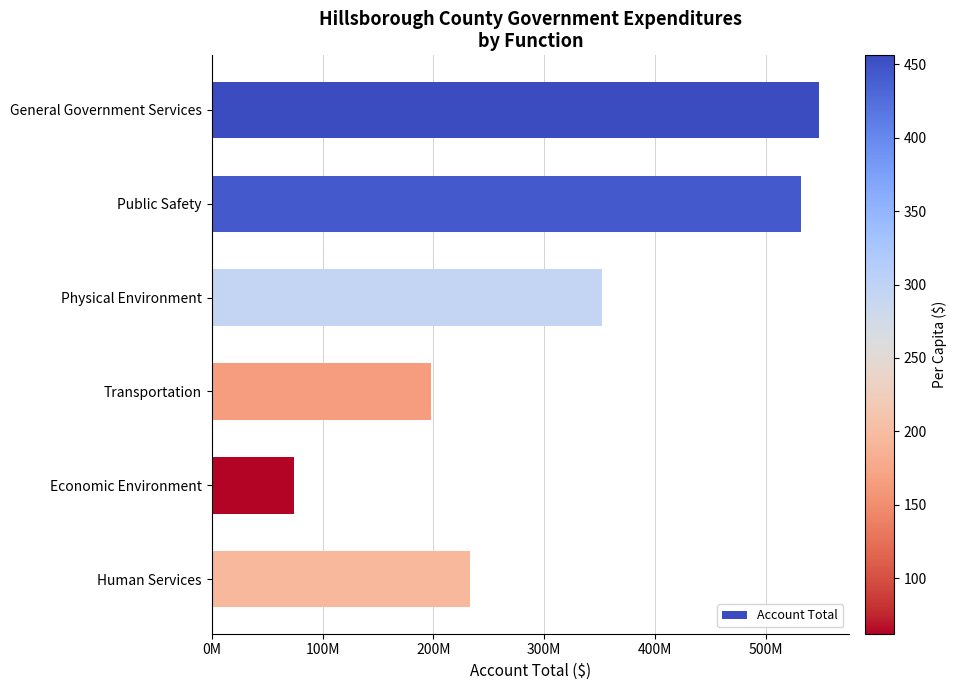

Does the chart contain any negative values?

No